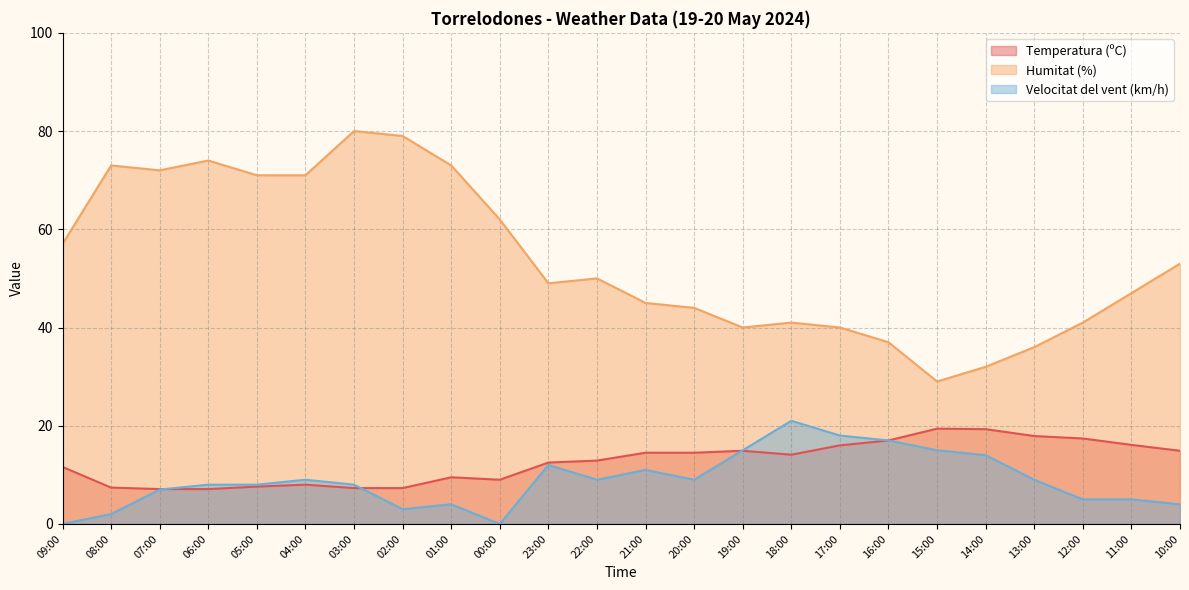

What is the difference between the Velocitat del vent (km/h) values at 05:00 and 01:00?

4.0